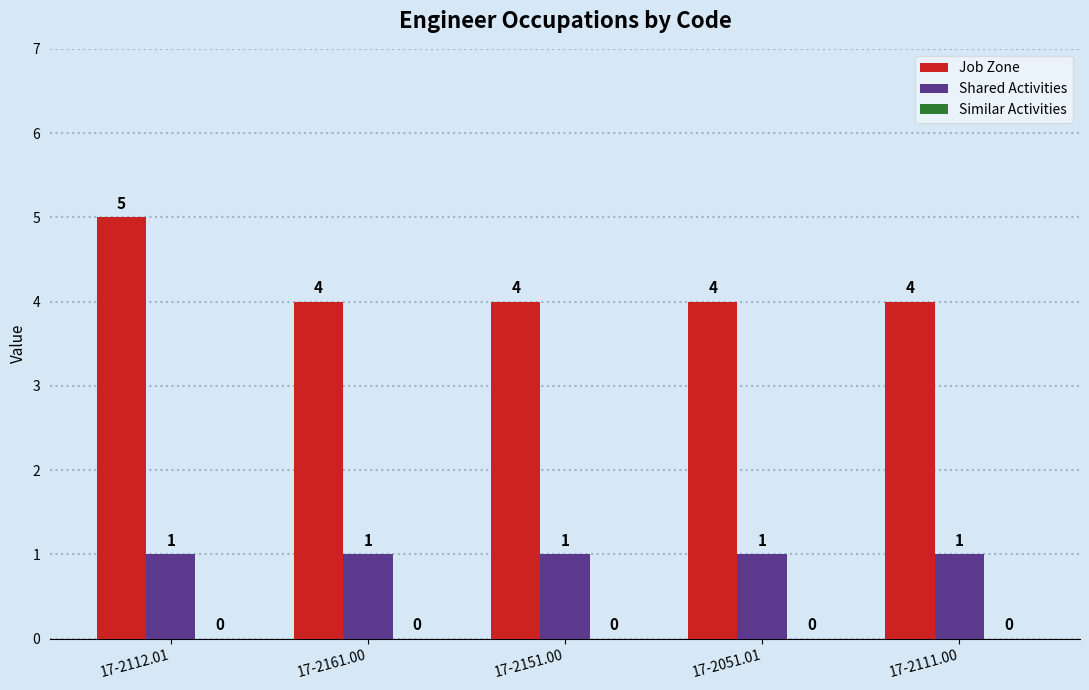

What is the average value of the Job Zone series?

4